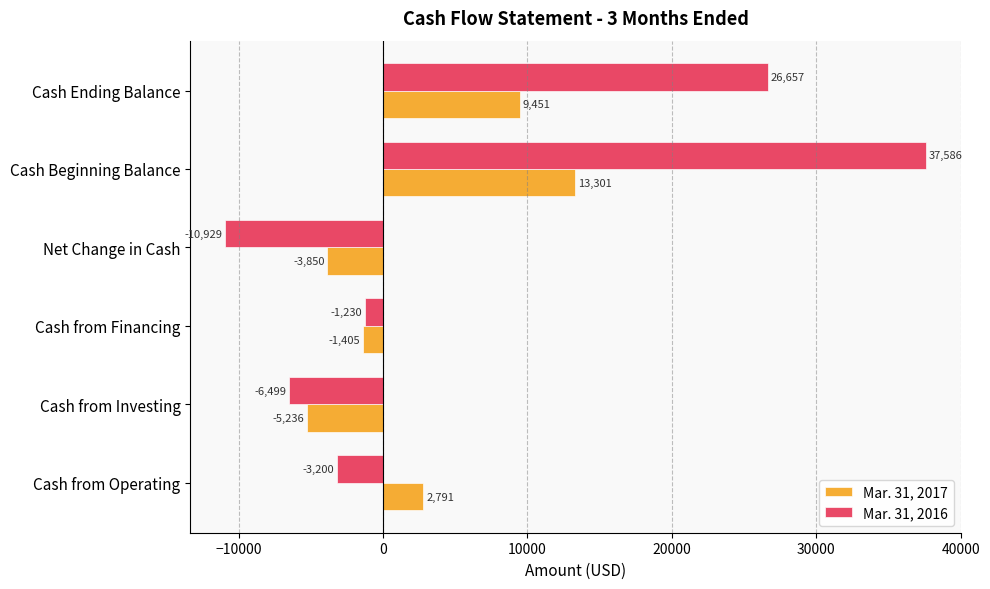

What is the difference between the maximum and minimum values in the Mar. 31, 2017 series?

18537